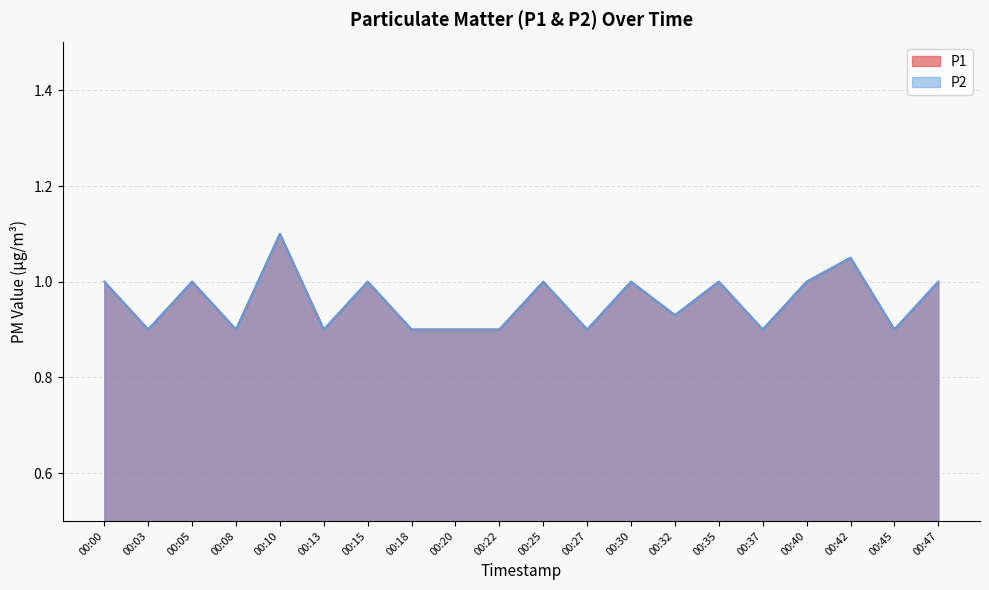

True or false: P2 and P1 cross at least once.

False